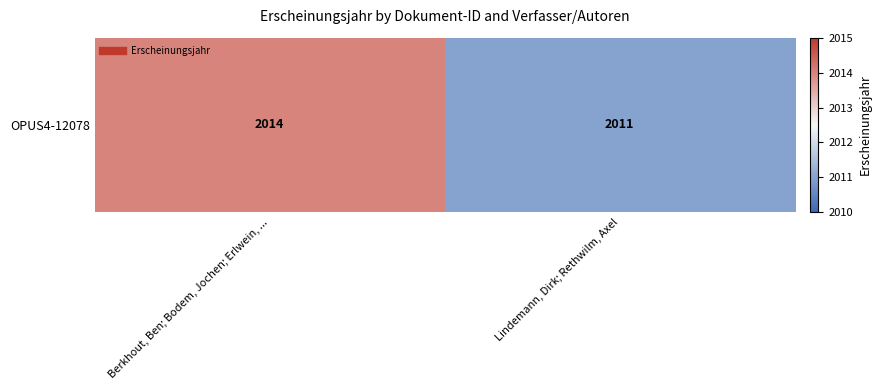

What value does the data have at Lindemann, Dirk; Rethwilm, Axel?

2011